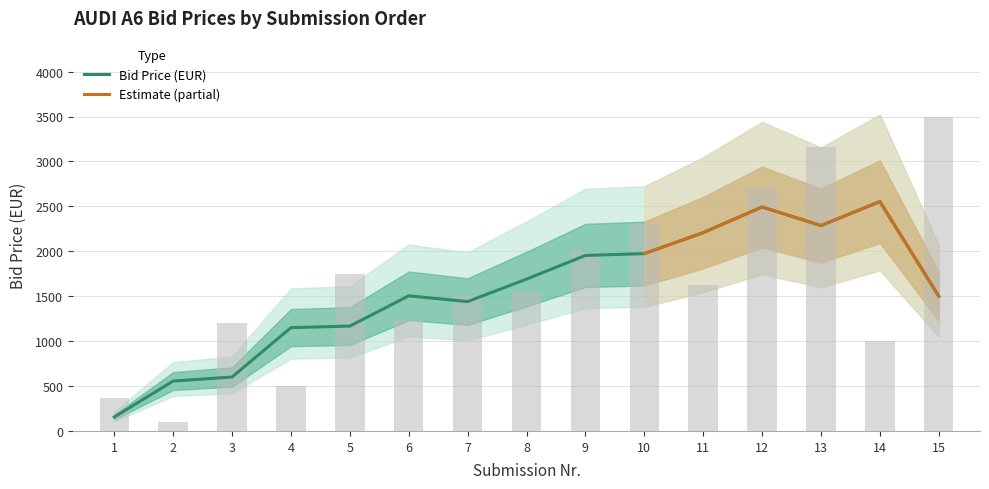

Reading right to left, extract all data points from this chart.

15=3500.0	14=1000.0	13=3157.7	12=2700.0	11=1621.1	10=2300.3	9=2000.0	8=1560.0	7=1510.1	6=1250.5	5=1751.0	4=500.0	3=1198.9	2=103.1	1=363.0